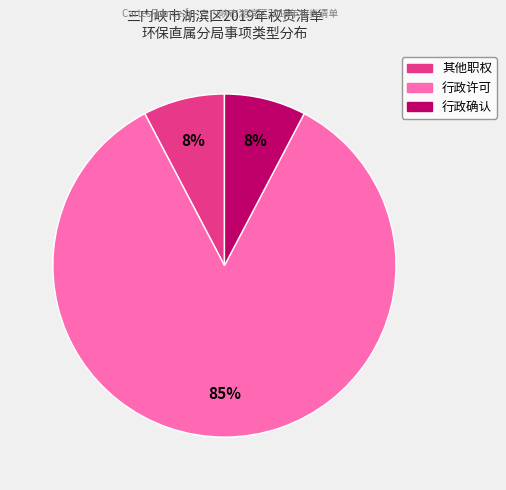

Combined, do 行政确认 and 其他职权 account for over 50%?

No